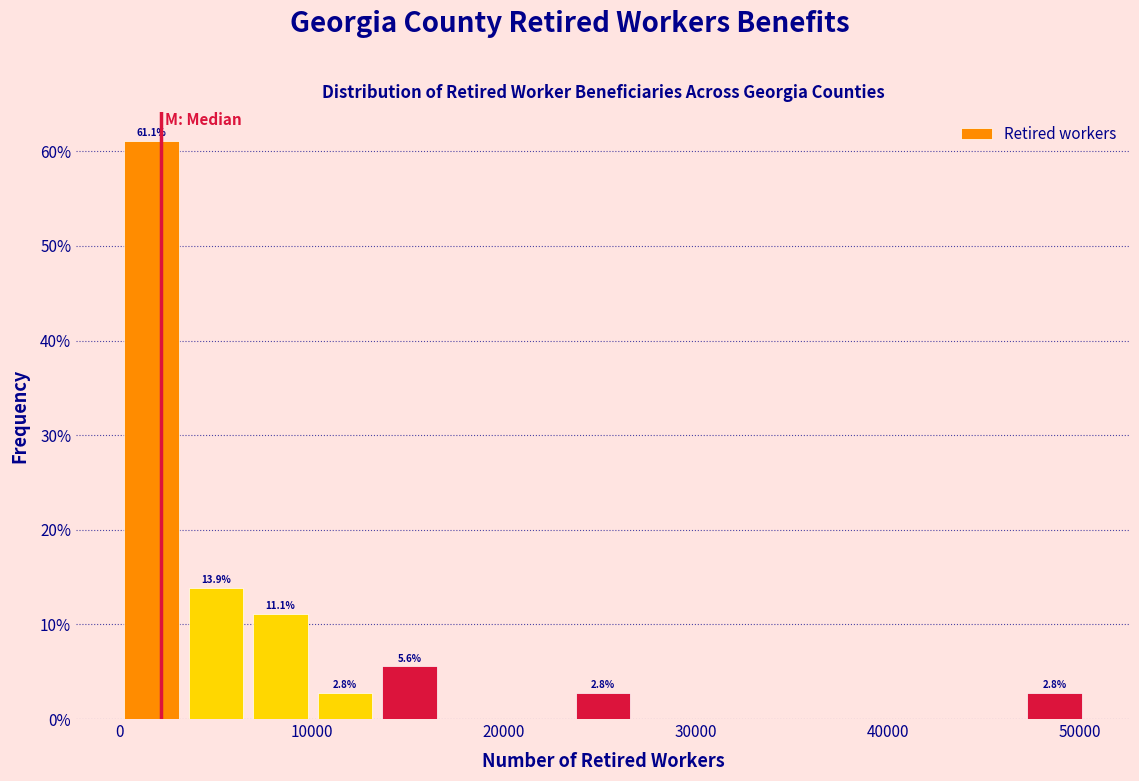

Around what value on the x-axis is the tallest bar? Give the approximate position of its centre, as read against the axis.

2000